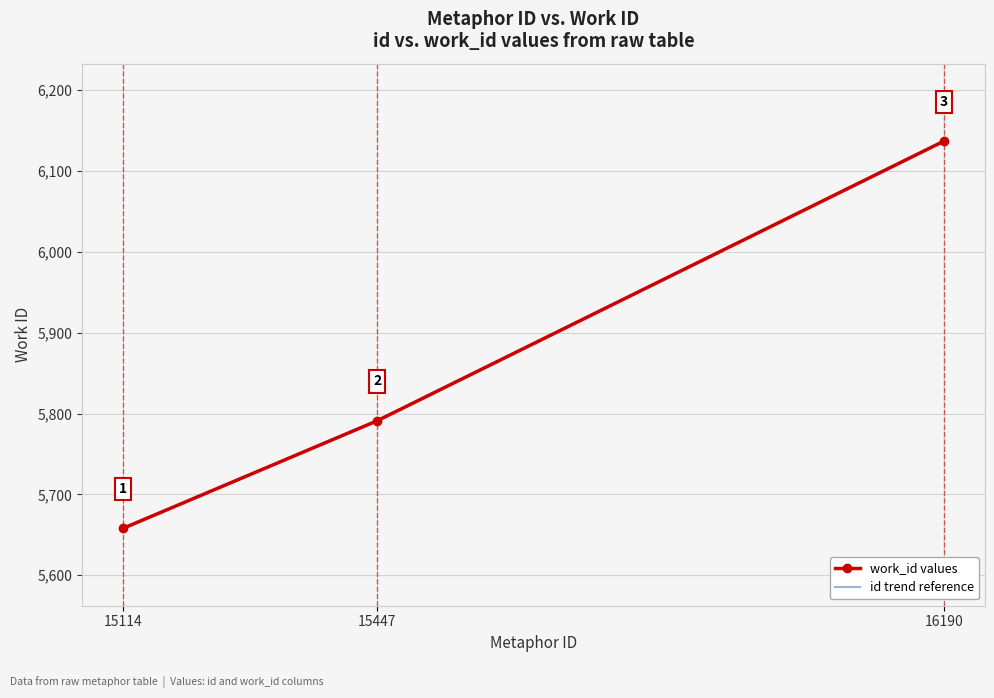

How many values are between 5658 and 6137?

3